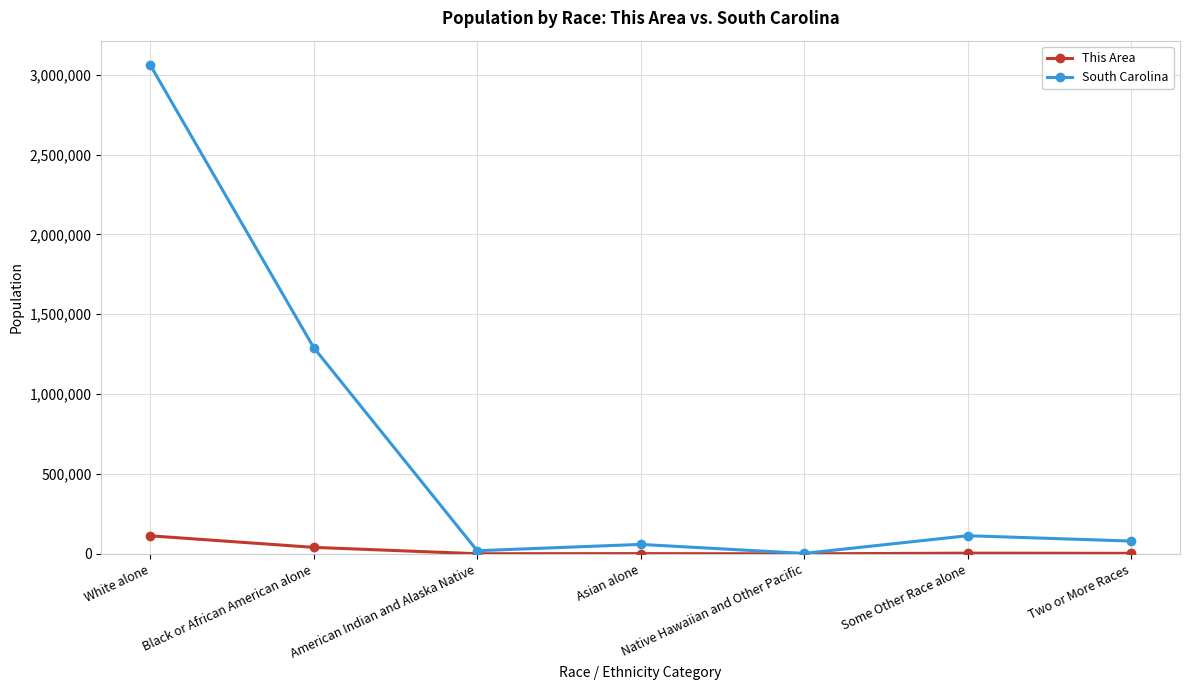

Which series changed the most between White alone and American Indian and Alaska Native?

South Carolina